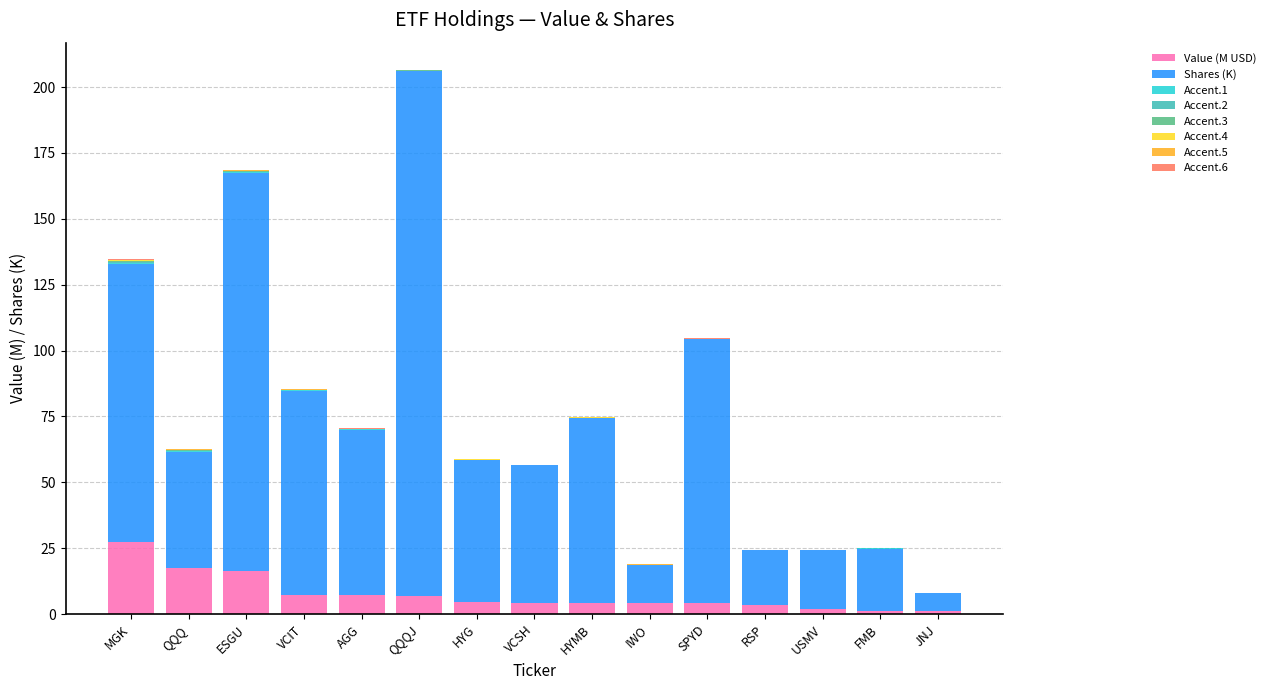

Which category has the highest value in the Value (M USD) series?

MGK